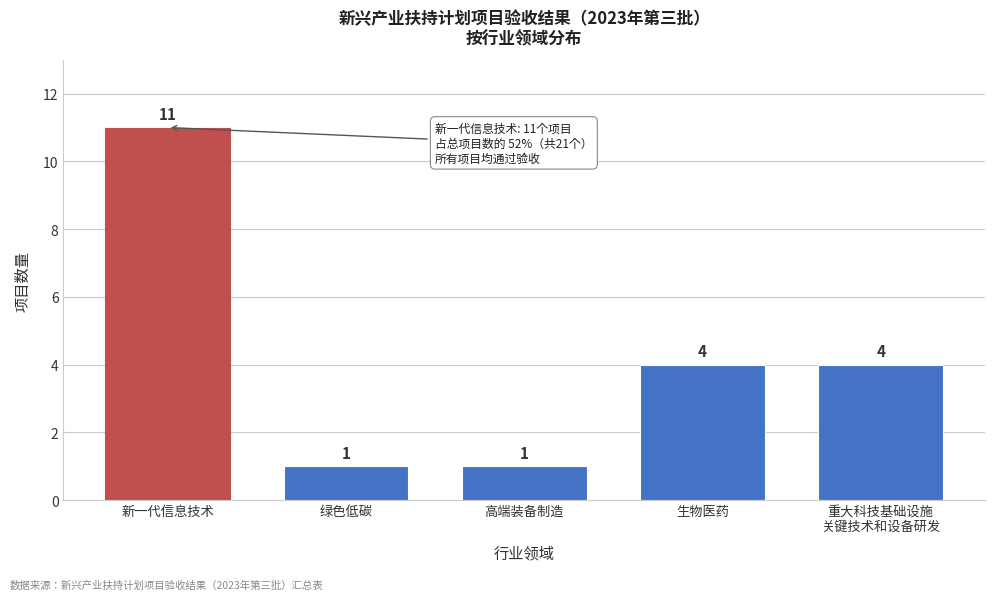

Reading left to right, what are all the values shown in this chart?

11	1	1	4	4